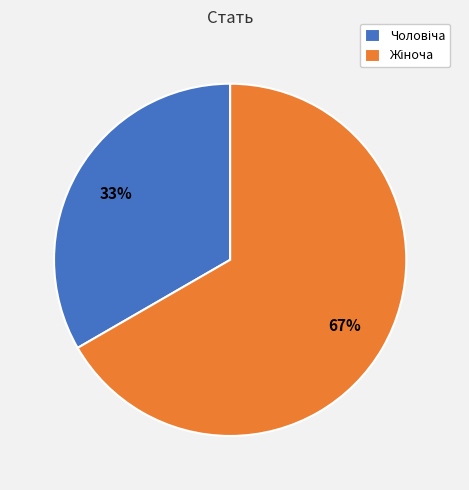

Is there a majority slice in this chart?

Yes